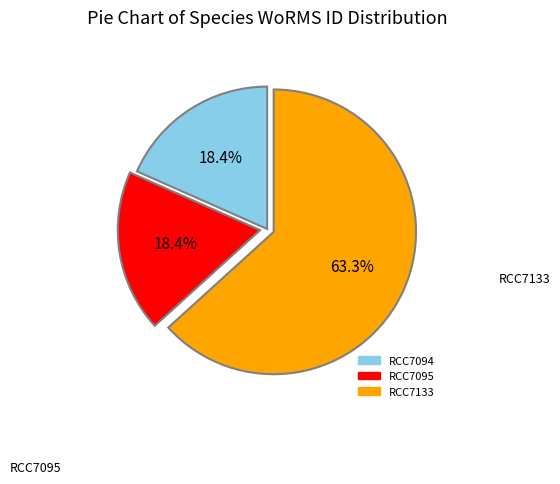

What is the ratio of the value at RCC7133 to the value at RCC7095?

3.4